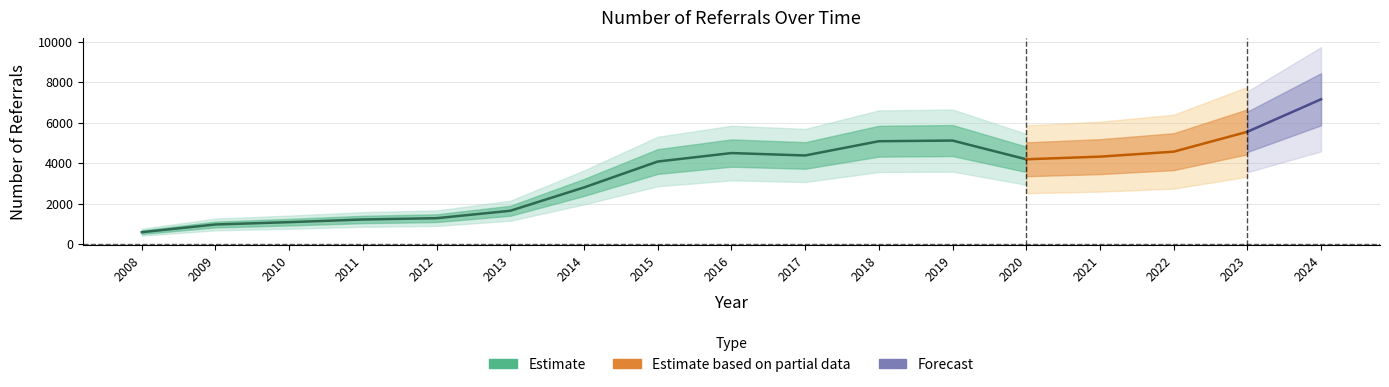

What is the change in value from 2008 to 2012?

+692